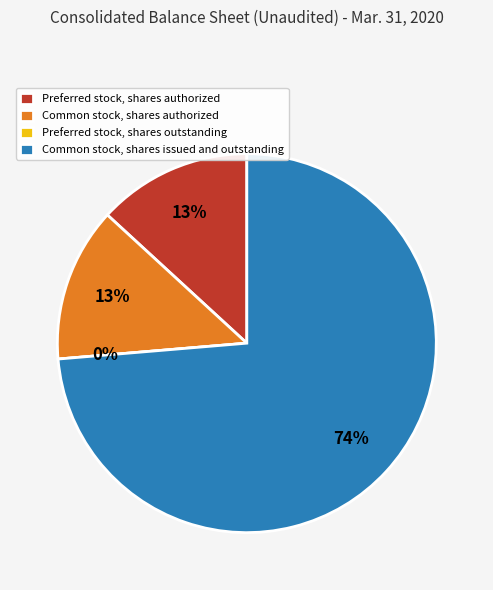

True or false: Common stock, shares issued and outstanding accounts for 80% of the total.

False